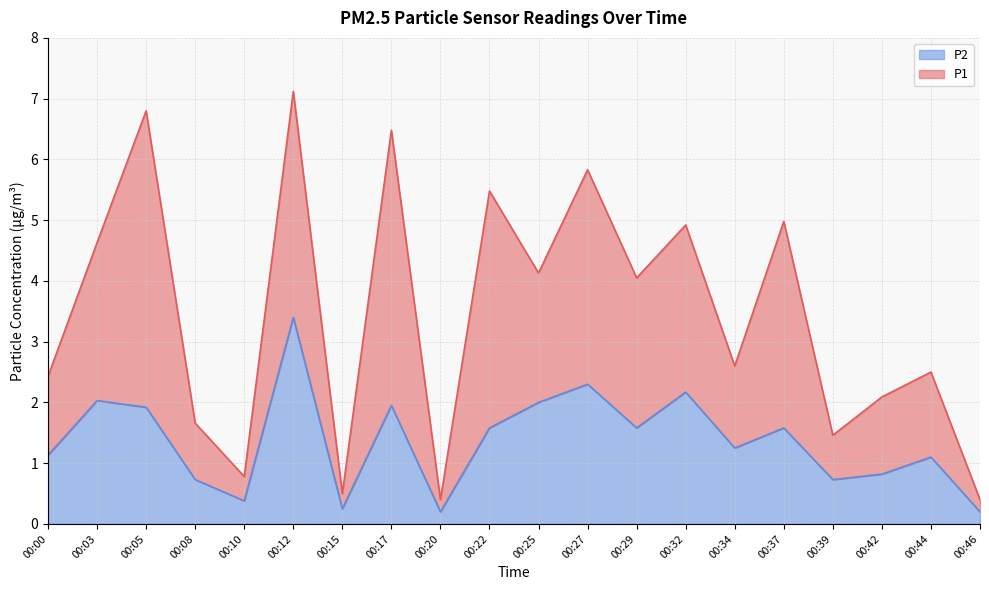

Reading right to left, extract all data points from this chart.

0.2	1.1	0.8	0.7	1.6	1.2	2.2	1.6	2.3	2.0	1.6	0.2	1.9	0.2	3.4	0.4	0.7	1.9	2.0	1.1